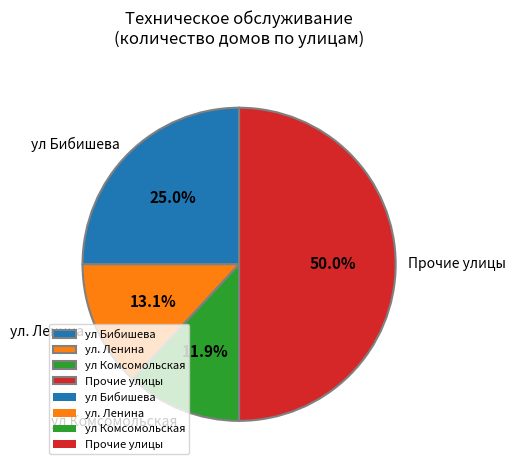

How much of the chart is everything except ул Бибишева?

75.0%